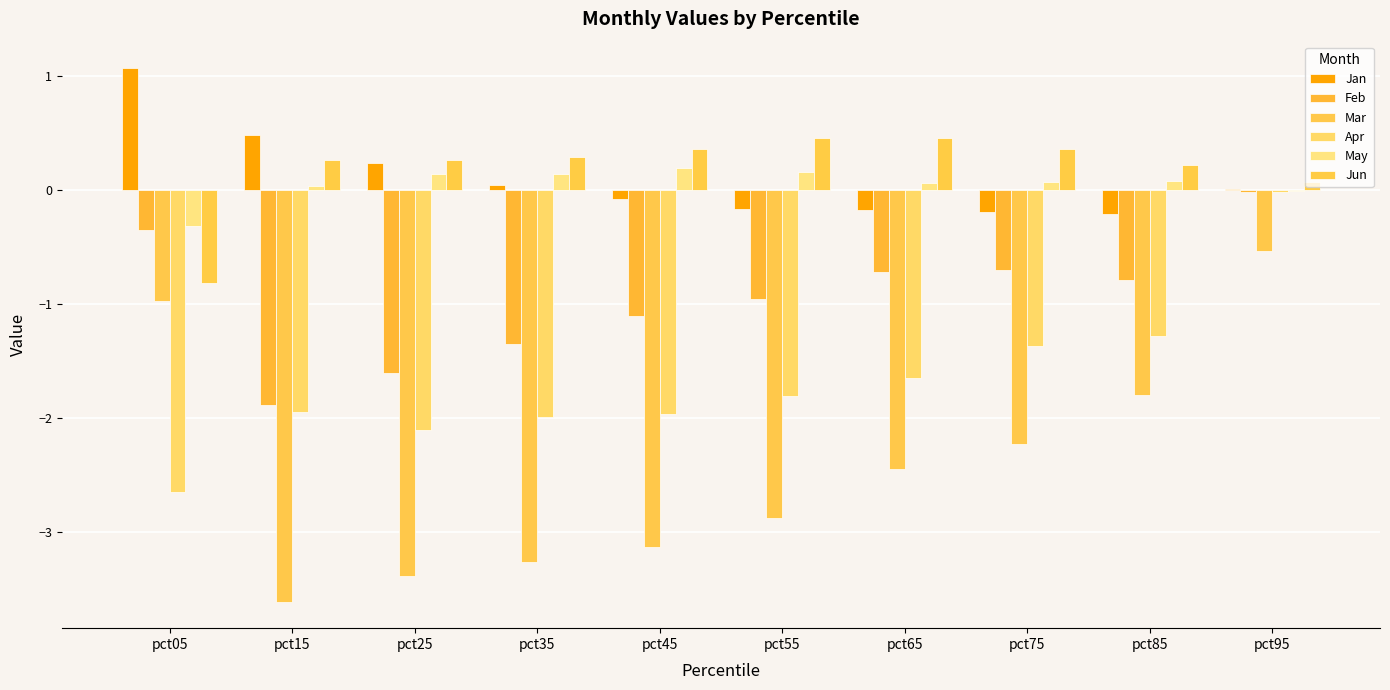

What are all the series names shown in the legend?

Jan, Feb, Mar, Apr, May, Jun